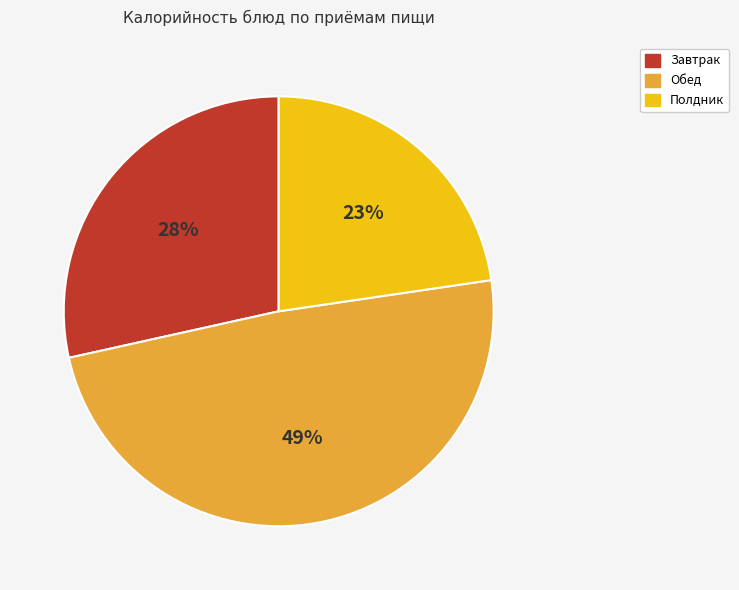

How many segments does this pie chart have?

3